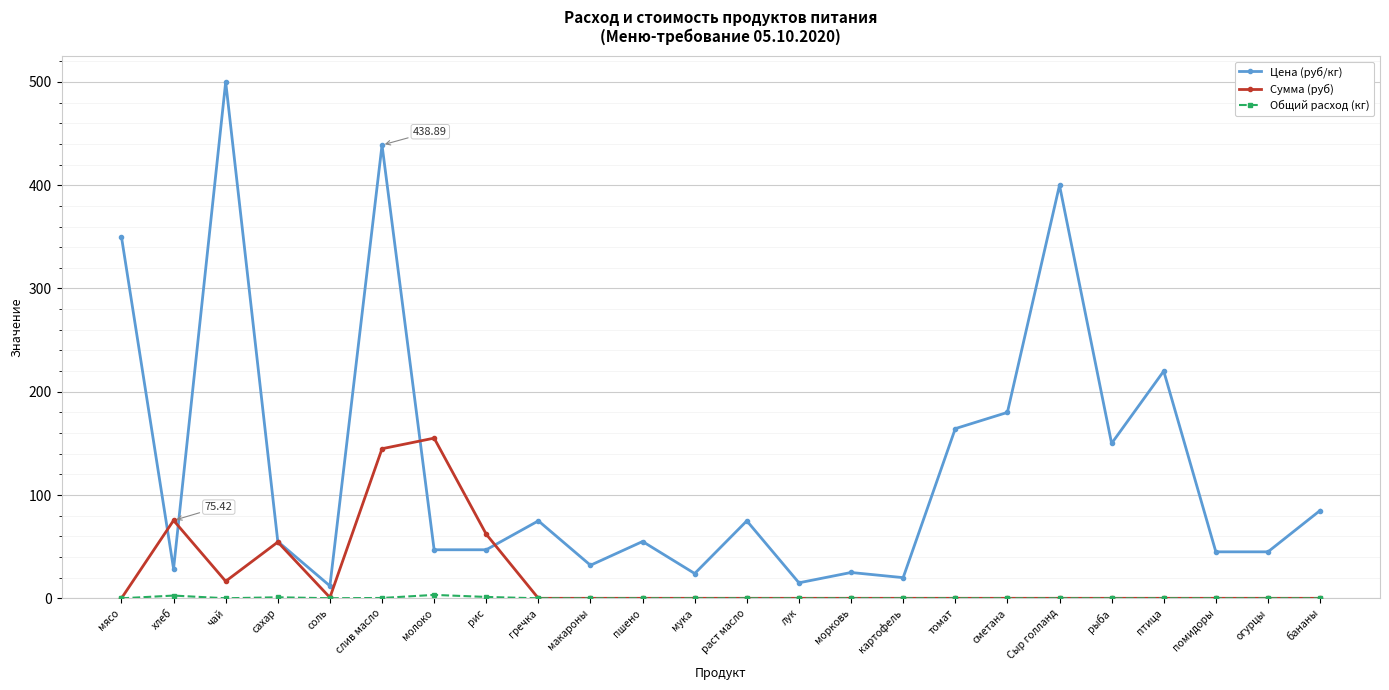

At which category does Сумма (руб) reach its first local valley?

чай